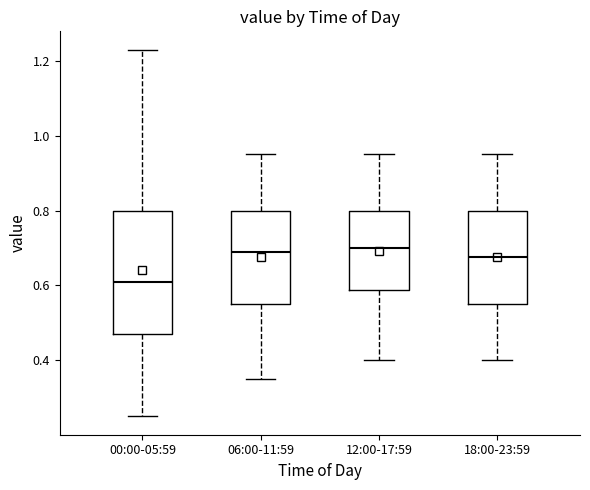

Where does the upper whisker of the box for 12:00-17:59 end on the y-axis? The values are not printed on the chart, so give them approximately, as read against the axis.

0.96